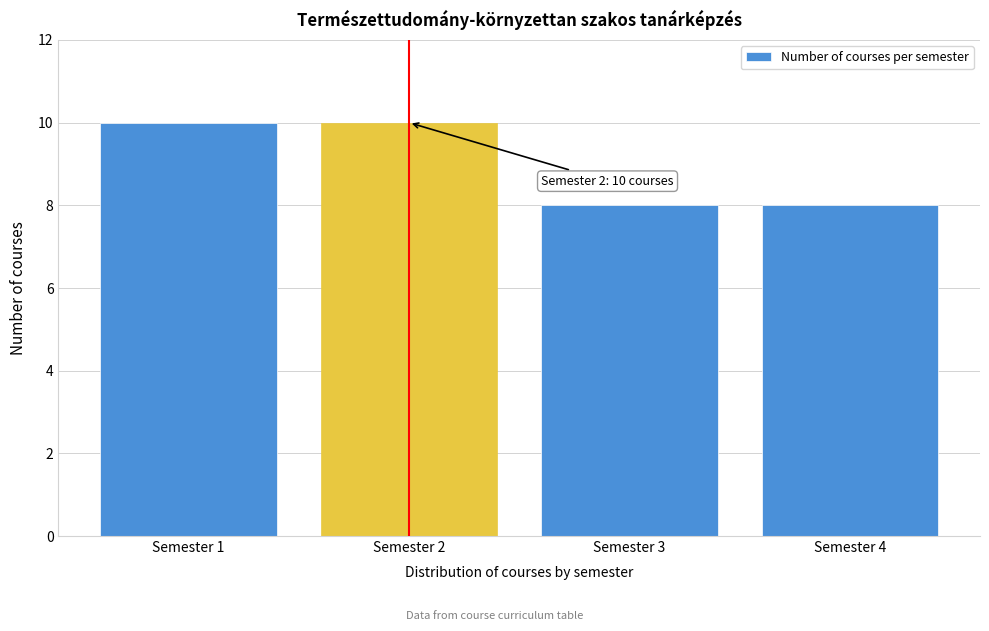

Reading right to left, transcribe all the data shown in this chart.

8	8	10	10